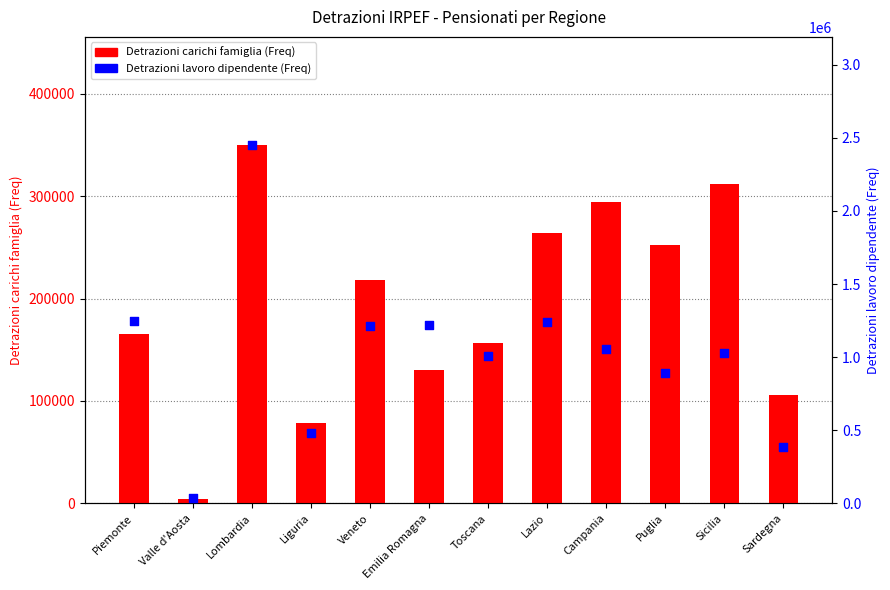

Which series has the largest total across all categories?

Detrazioni lavoro dipendente (Freq)